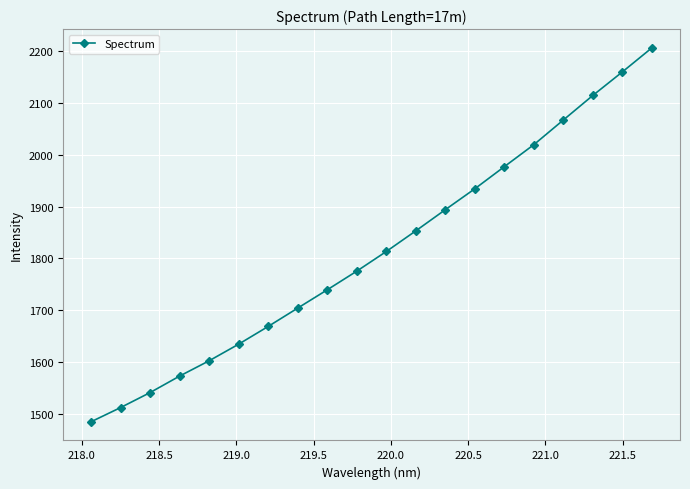

What is the greatest value displayed?

2206.8